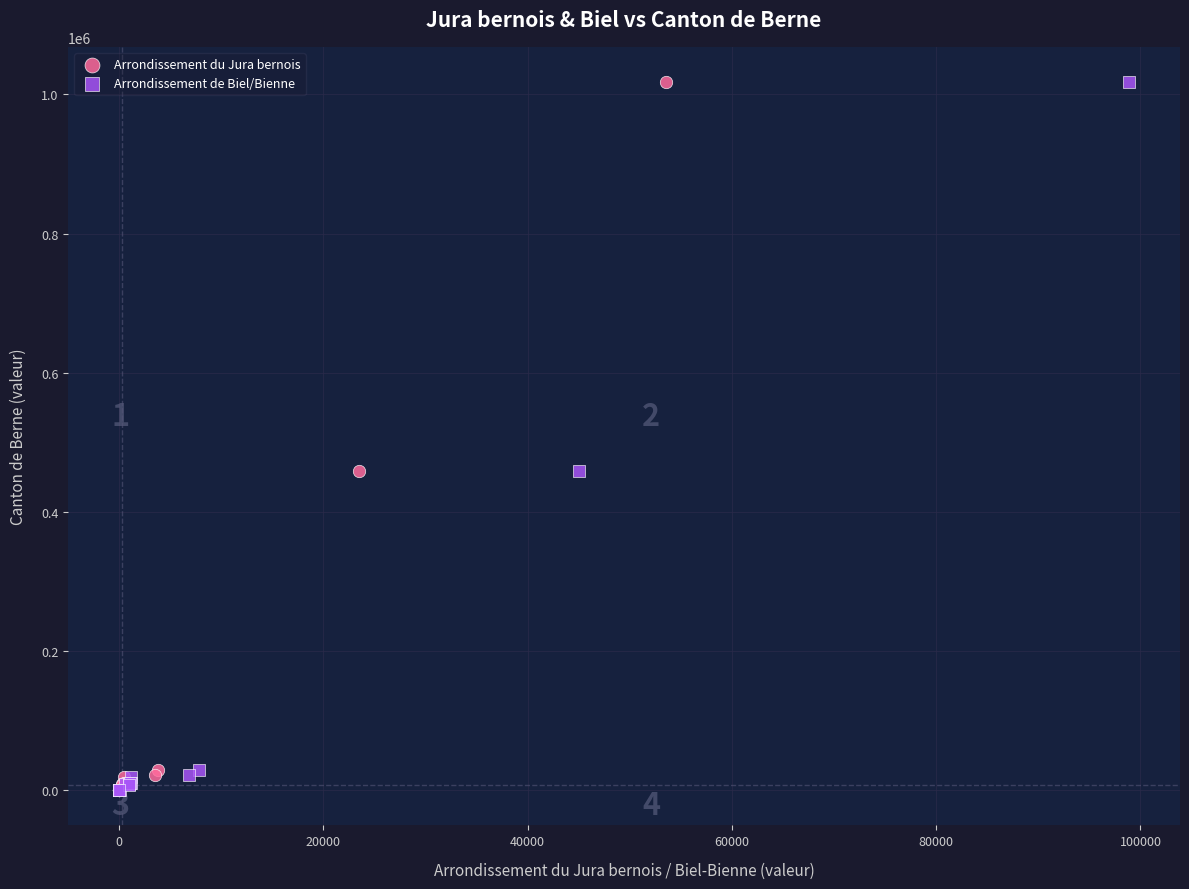

What are all the series names shown in the legend?

Arrondissement du Jura bernois, Arrondissement de Biel/Bienne